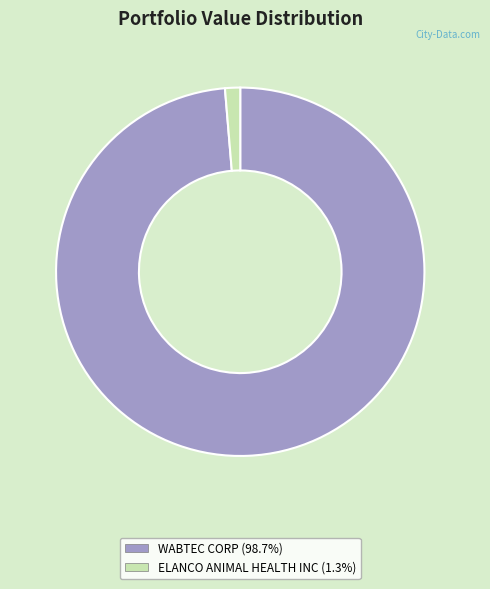

Does ELANCO ANIMAL HEALTH INC (1.3%) account for over 50% of the chart?

No